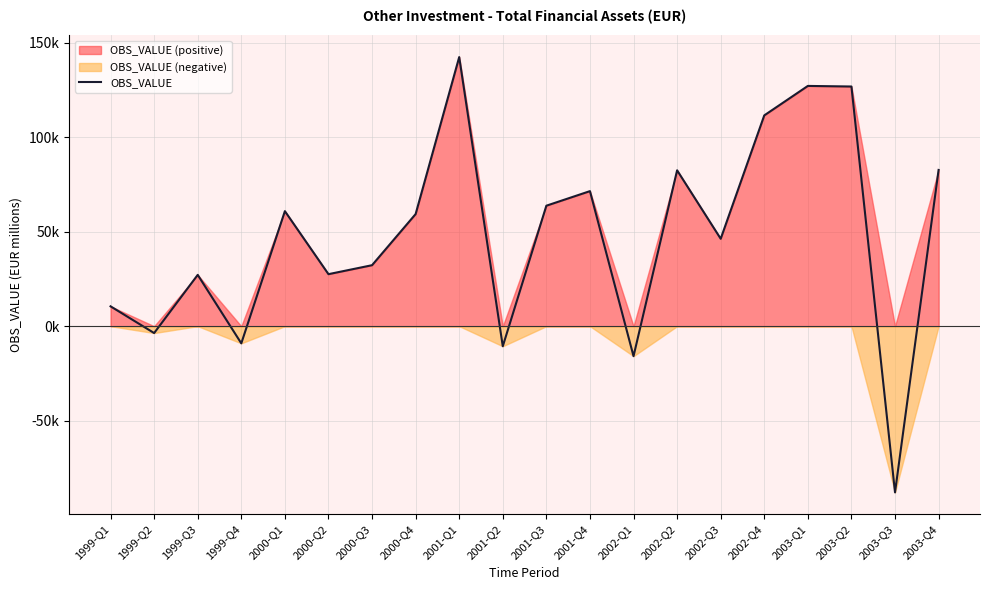

What is the difference between the maximum and second lowest values?

158322.1